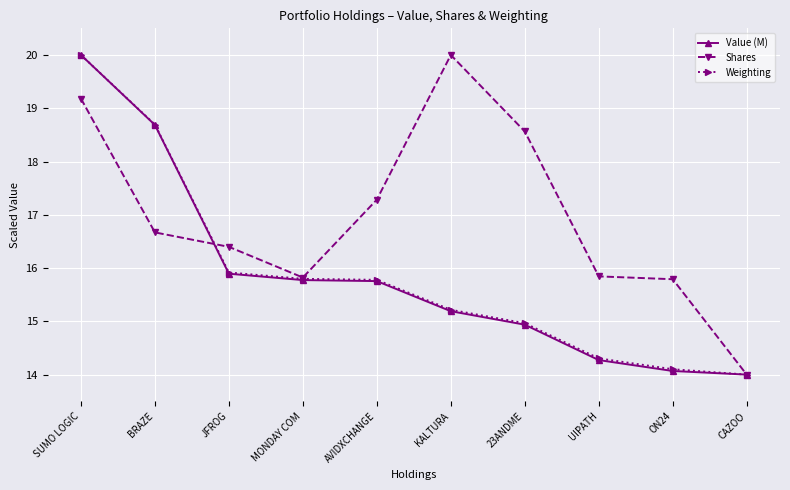

Reading left to right, what are all the values shown in this chart?

Value (M): SUMO LOGIC=20.0	BRAZE=18.7	JFROG=15.9	MONDAY COM=15.8	AVIDXCHANGE=15.8	KALTURA=15.2	23ANDME=14.9	UIPATH=14.3	ON24=14.1	CAZOO=14.0
Shares: SUMO LOGIC=19.2	BRAZE=16.7	JFROG=16.4	MONDAY COM=15.8	AVIDXCHANGE=17.3	KALTURA=20.0	23ANDME=18.6	UIPATH=15.8	ON24=15.8	CAZOO=14.0
Weighting: SUMO LOGIC=20.0	BRAZE=18.7	JFROG=15.9	MONDAY COM=15.8	AVIDXCHANGE=15.8	KALTURA=15.2	23ANDME=15.0	UIPATH=14.3	ON24=14.1	CAZOO=14.0